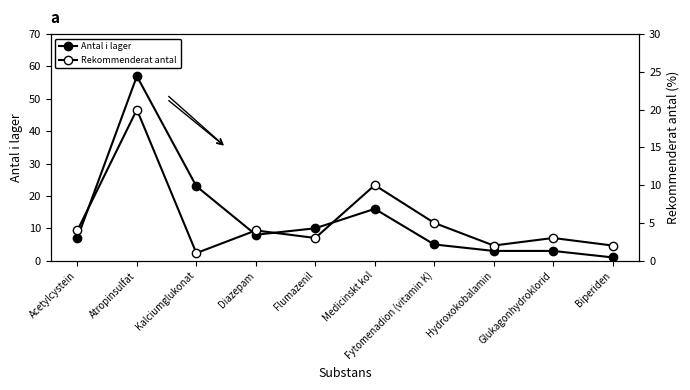

How many interior local peaks does the Antal i lager series have?

2